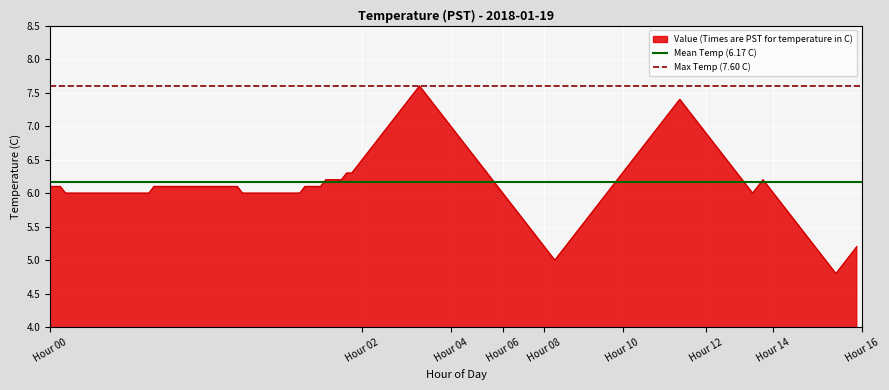

Which category has the highest value in the Mean Temp (6.17 C) series?

Hour 00